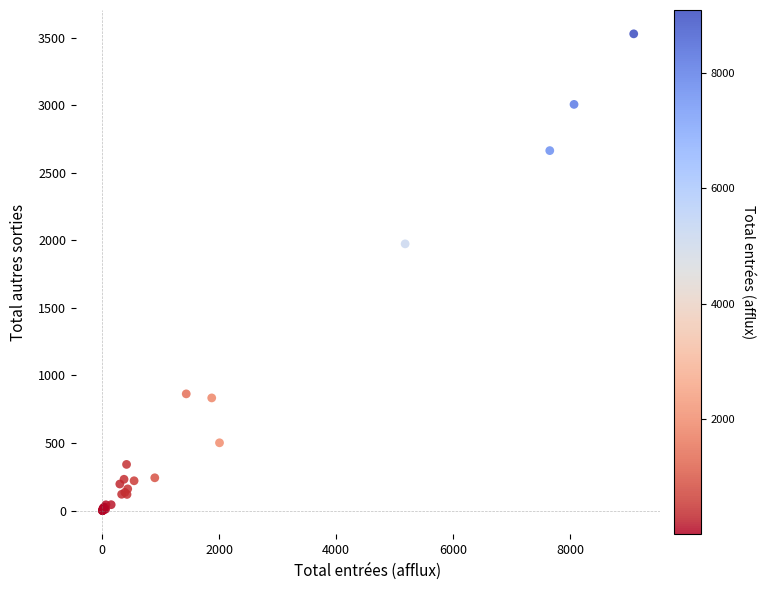

What Y value in the scatter plot is closest to 1764?

1974